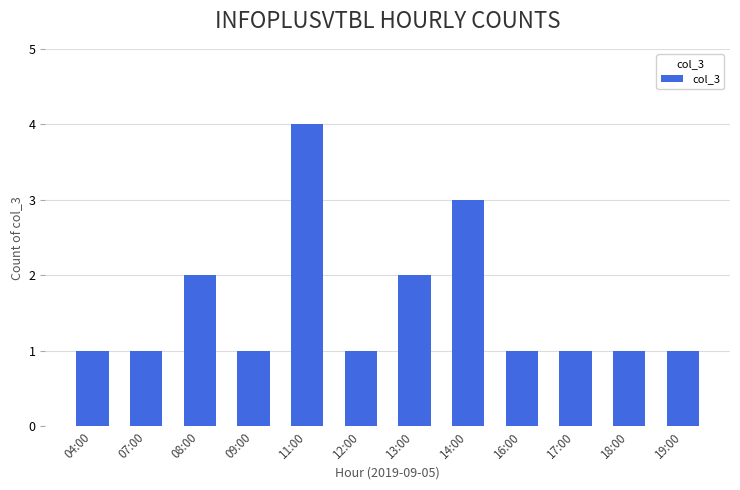

True or false: the data shows 1 at 19:00.

True